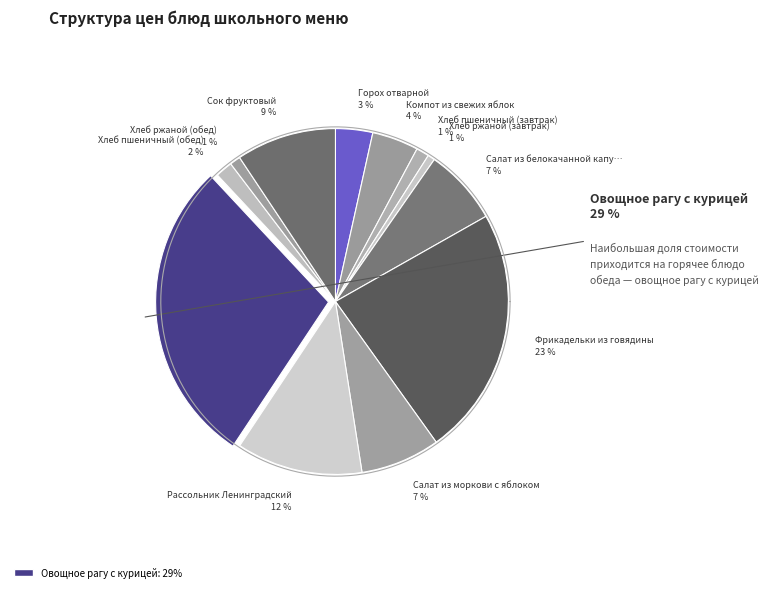

Is it true that Хлеб пшеничный (завтрак) is 1% of the pie?

True